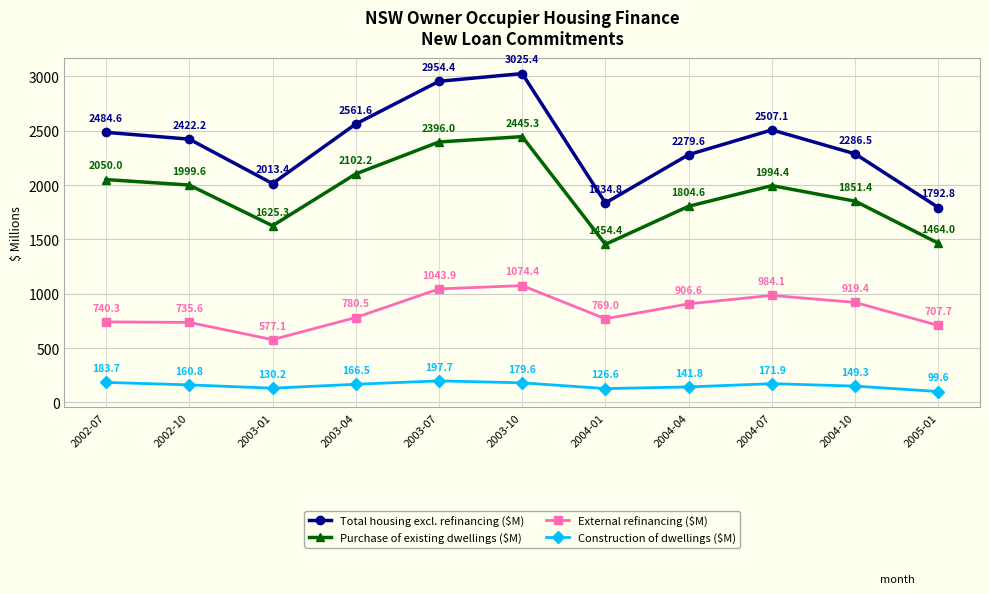

The Total housing excl. refinancing ($M) series shows 2561.6 at 2003-04. True or false?

True